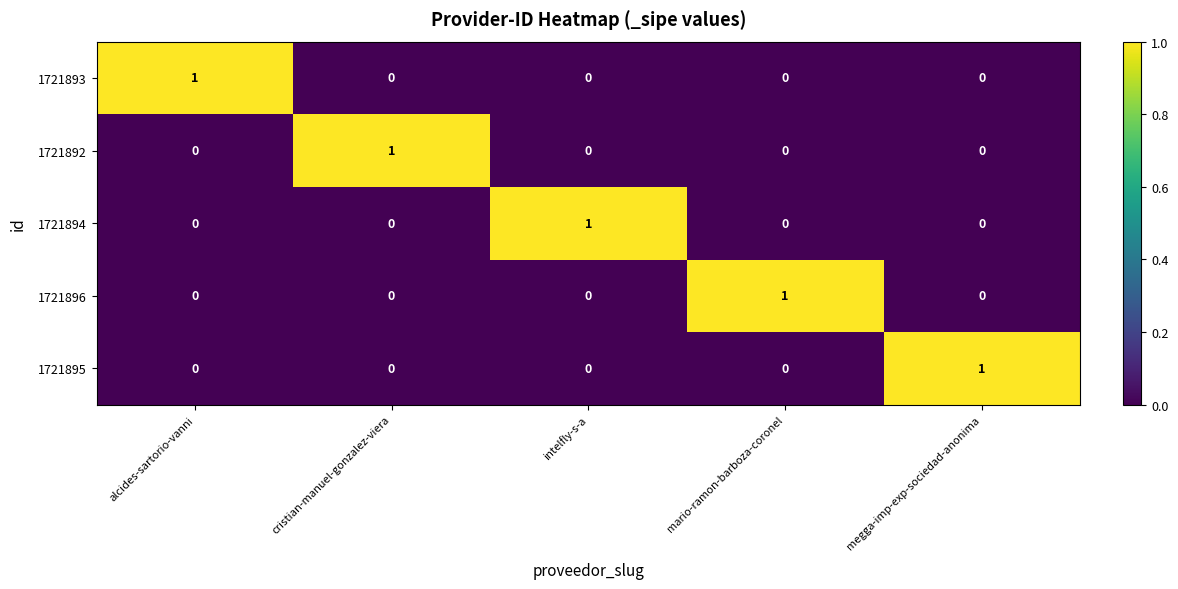

Is it true that 1721893 equals 1 at alcides-sartorio-vanni?

True